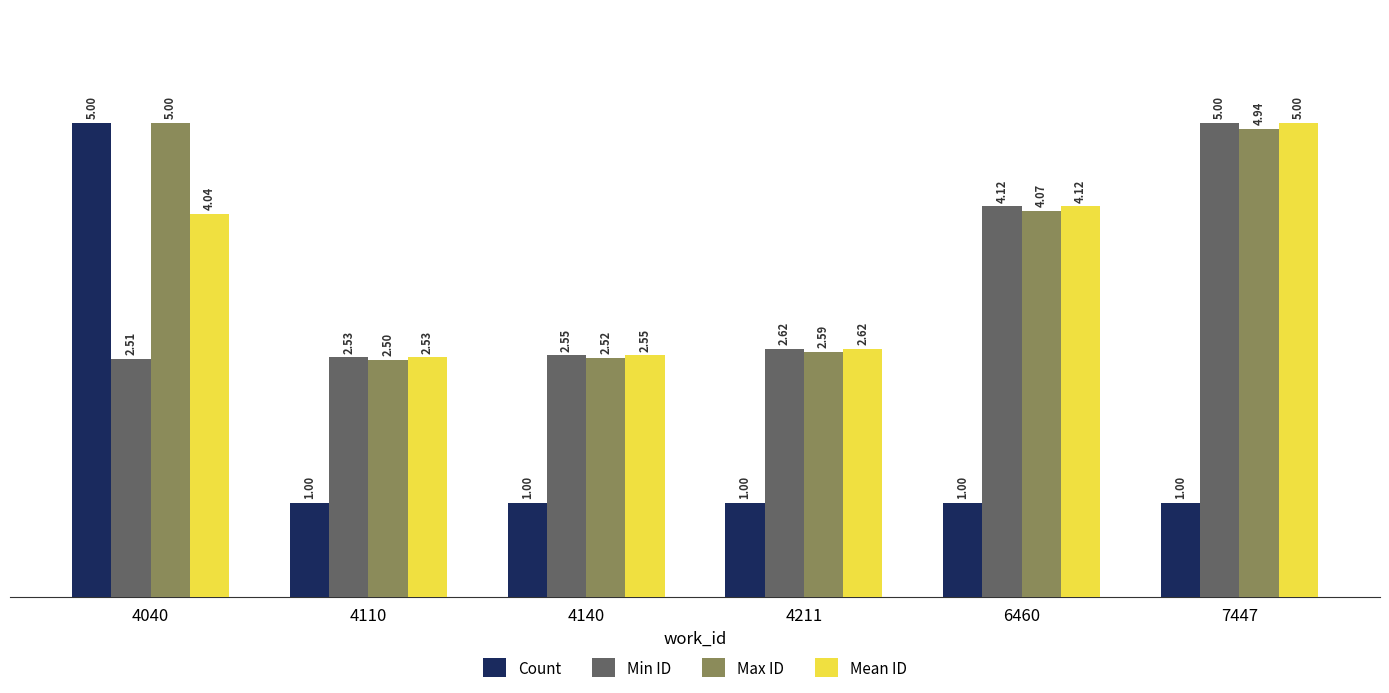

What is the difference between the highest and lowest values at 4211?

1.6